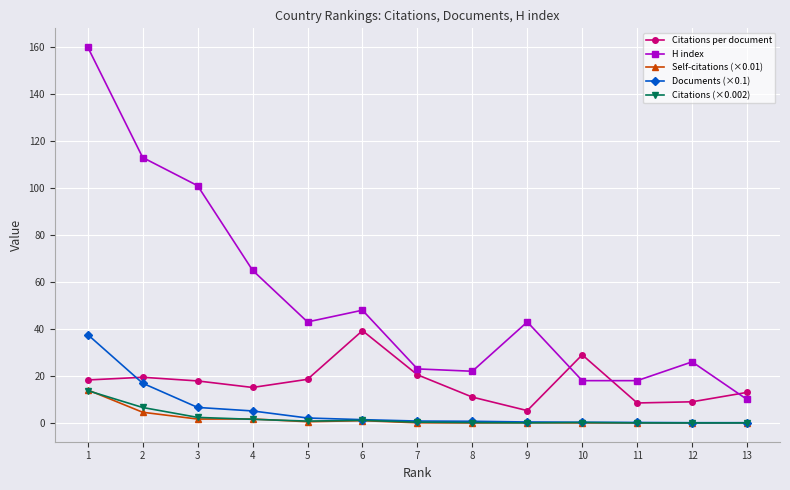

What is the value of the Documents (×0.1) point at the 2nd from the left?

16.9